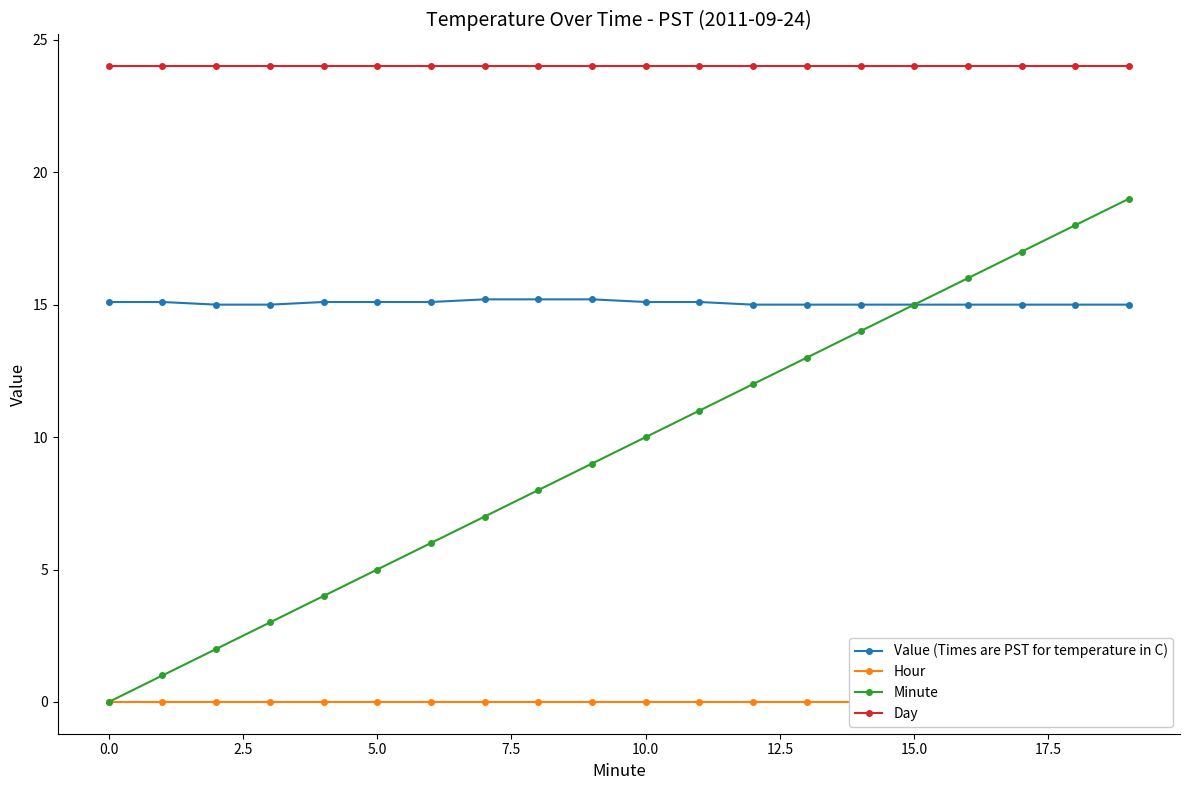

What is the total value across all series at 10?

49.1